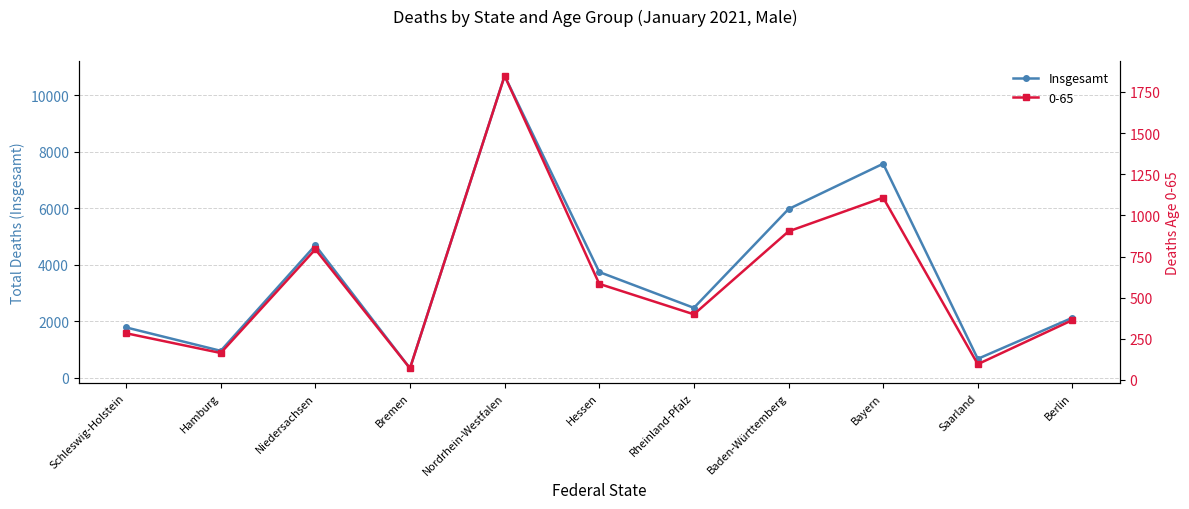

List the labels in order of value, largest first.

Nordrhein-Westfalen, Bayern, Baden-Württemberg, Niedersachsen, Hessen, Rheinland-Pfalz, Berlin, Schleswig-Holstein, Hamburg, Saarland, Bremen